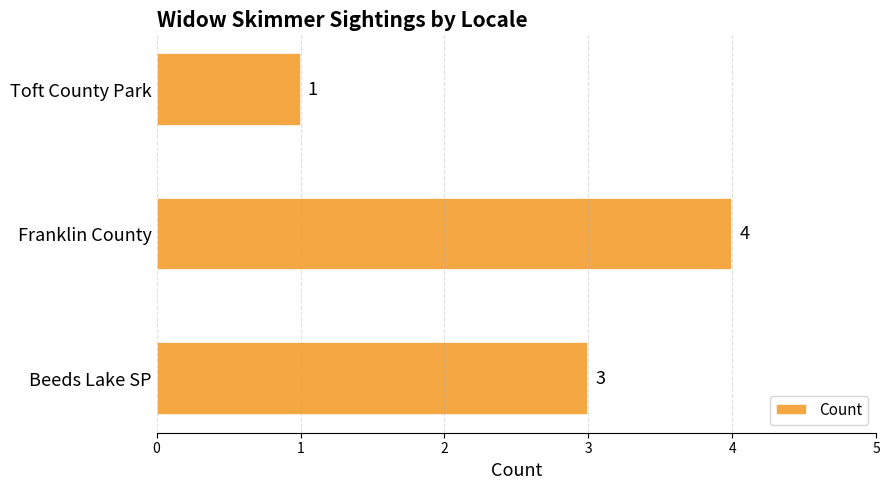

List the labels in order of value, smallest first.

Toft County Park, Beeds Lake SP, Franklin County